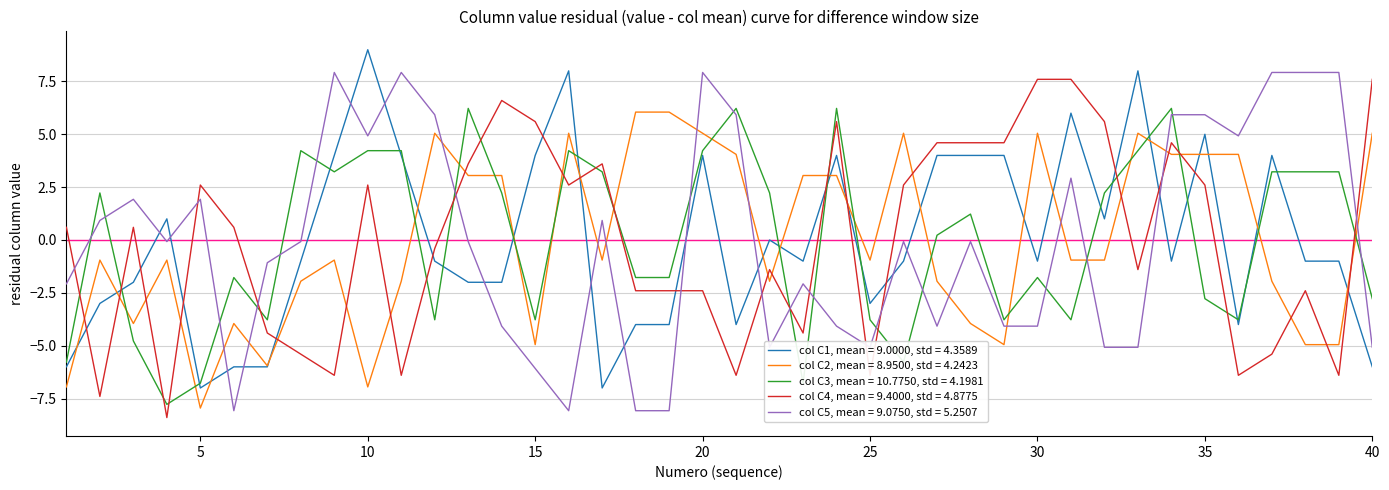

What is the minimum value for col C3, mean = 10.7750, std = 4.1981?

-7.8